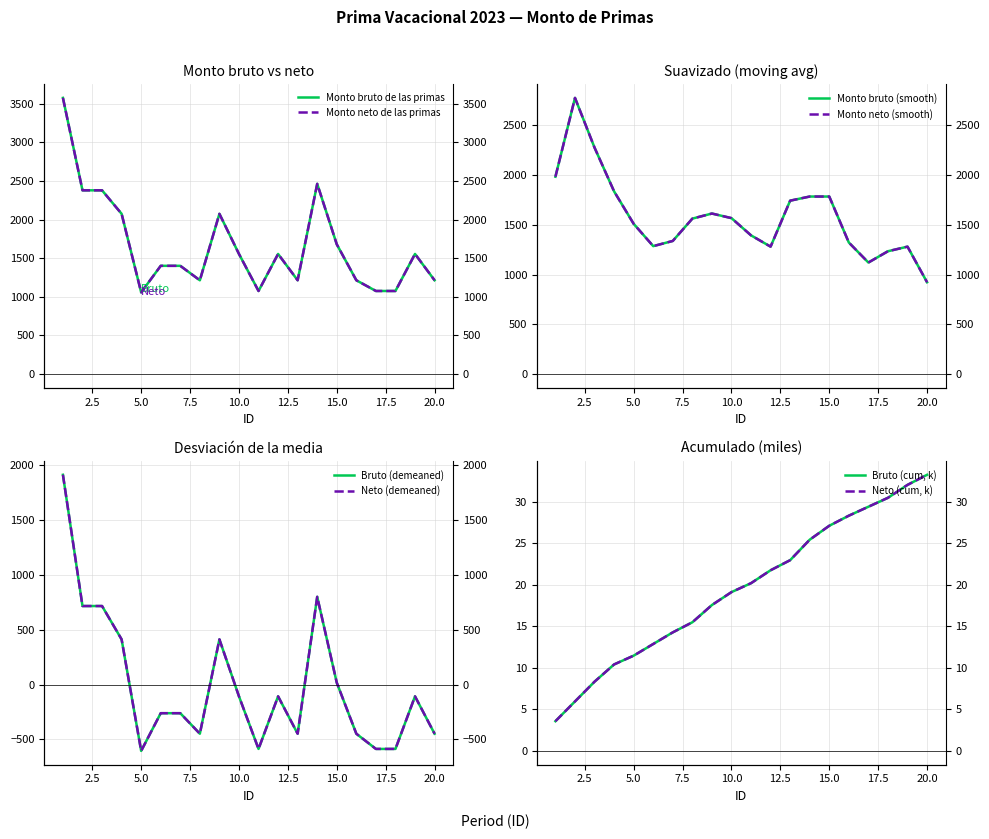

What is the approximate value of Monto bruto de las primas at 9?

2074.2